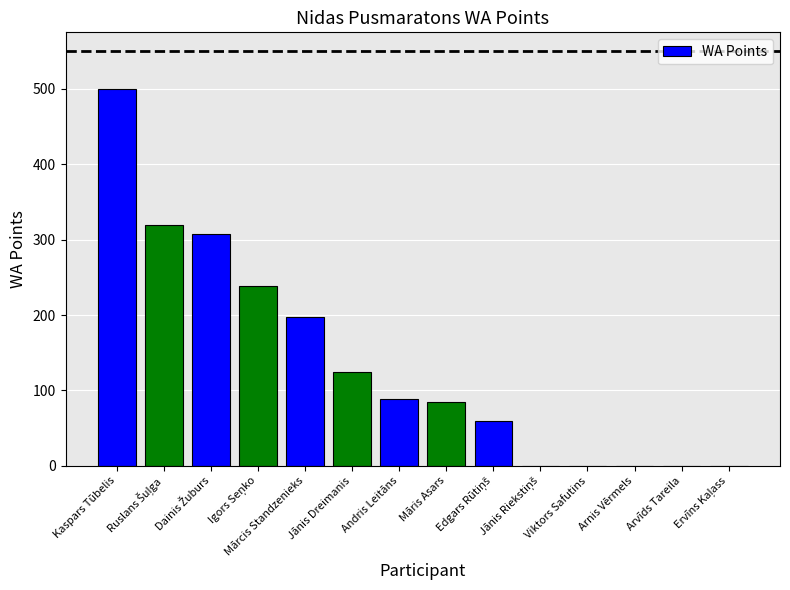

What is the sum of all values?

1917